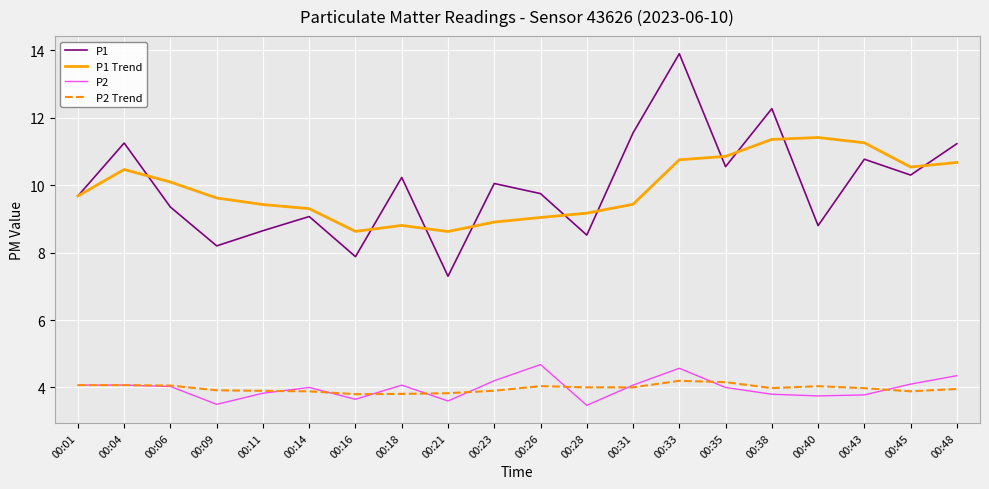

The P2 Trend series shows 4.1 at 00:01. True or false?

True